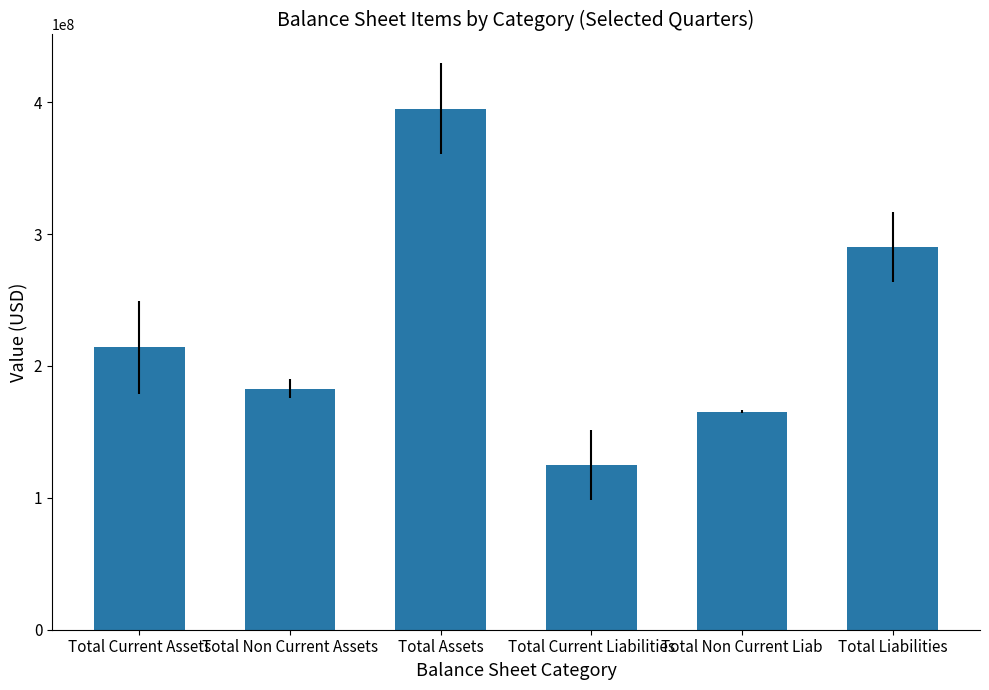

Reading left to right, list all the values displayed in this chart.

214279000.0	182736666.7	395093333.3	124898666.7	165247833.3	290146500.0